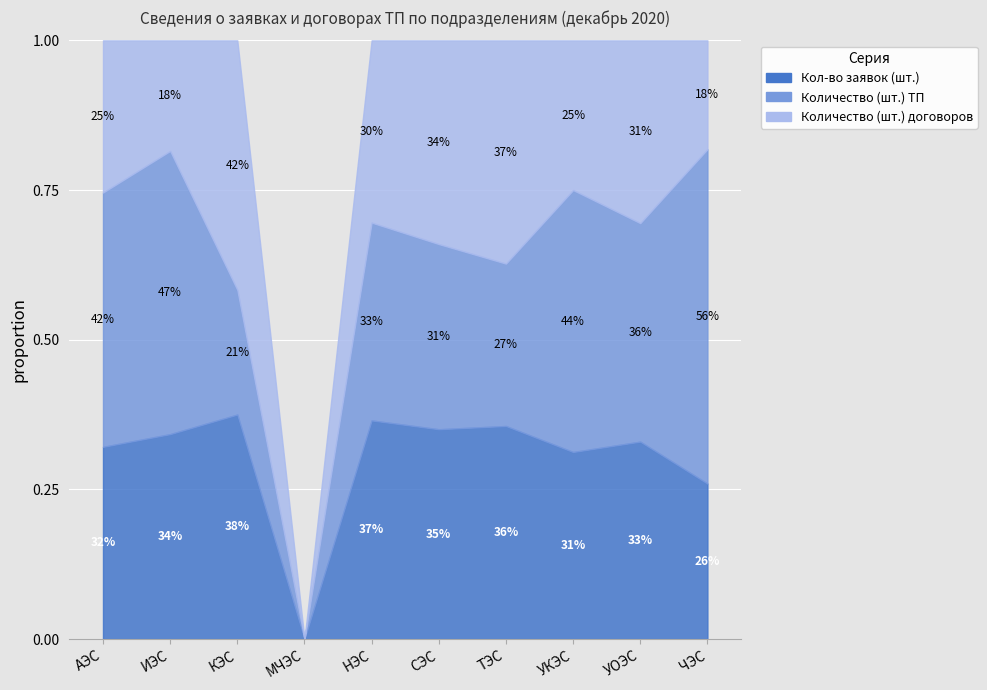

What is the label of the 9th point from the left?

УОЭС